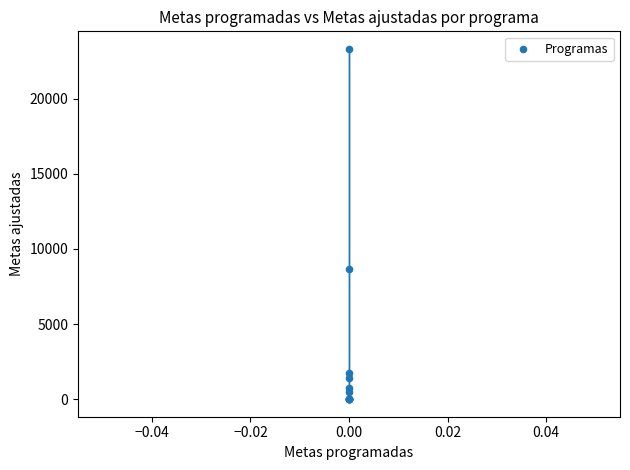

What Y value in the scatter plot is closest to 11659?

8634